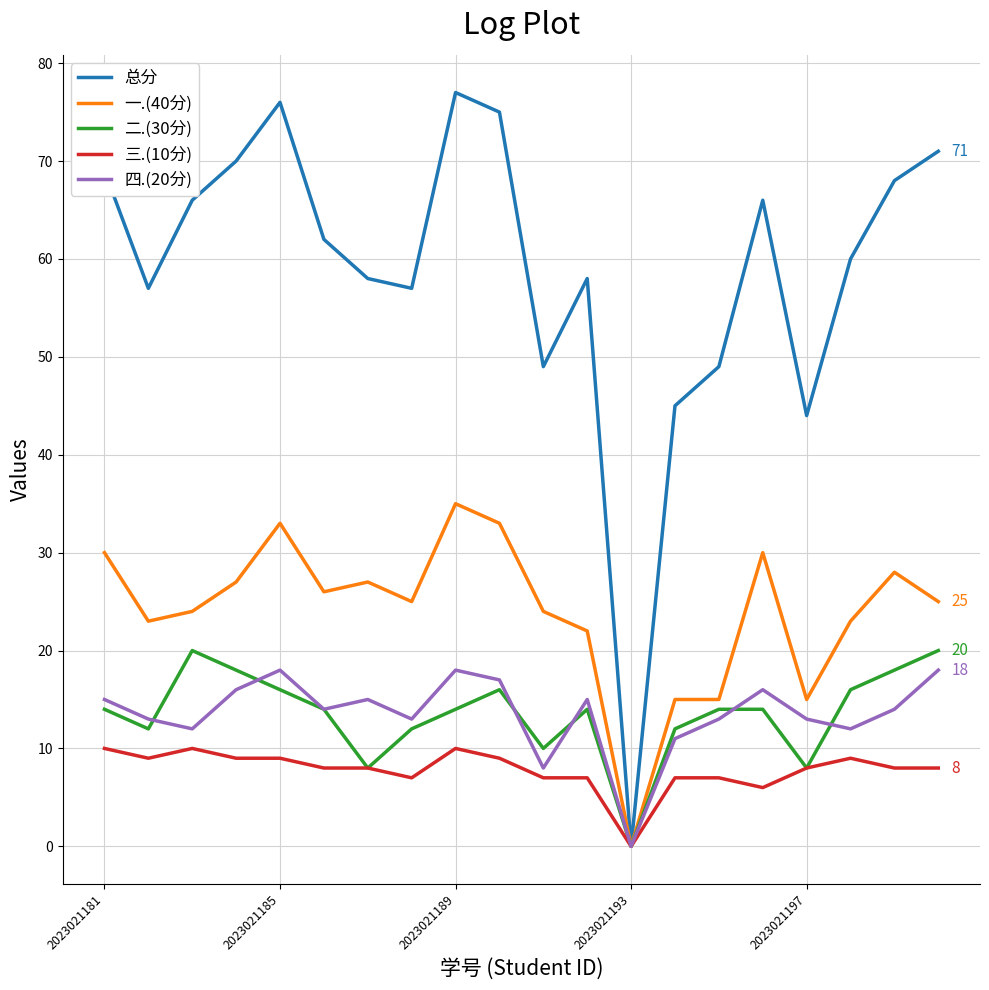

Which series has the largest total across all categories?

总分